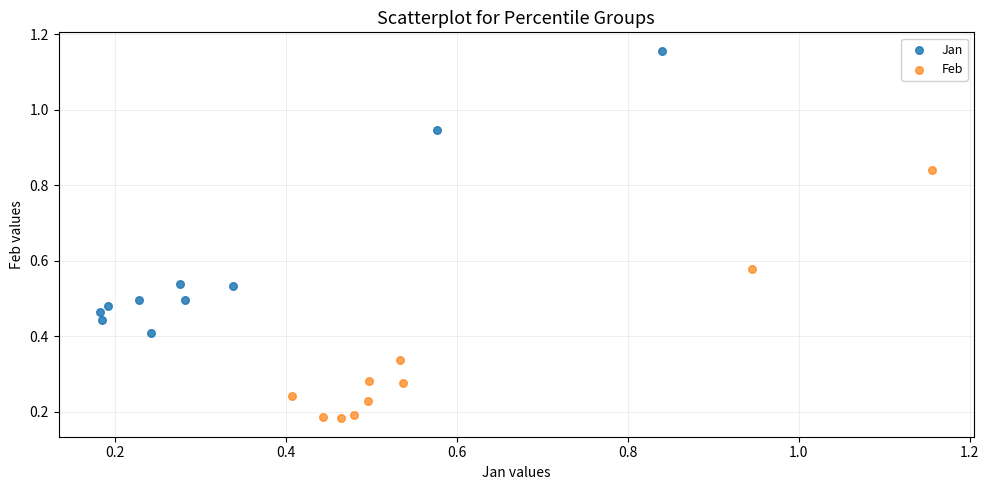

Which series contains the highest Y value?

Jan